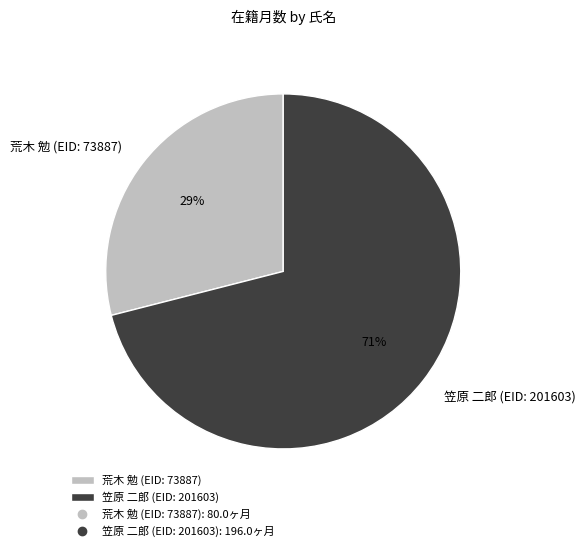

Which category accounts for the majority?

笠原 二郎 (EID: 201603)